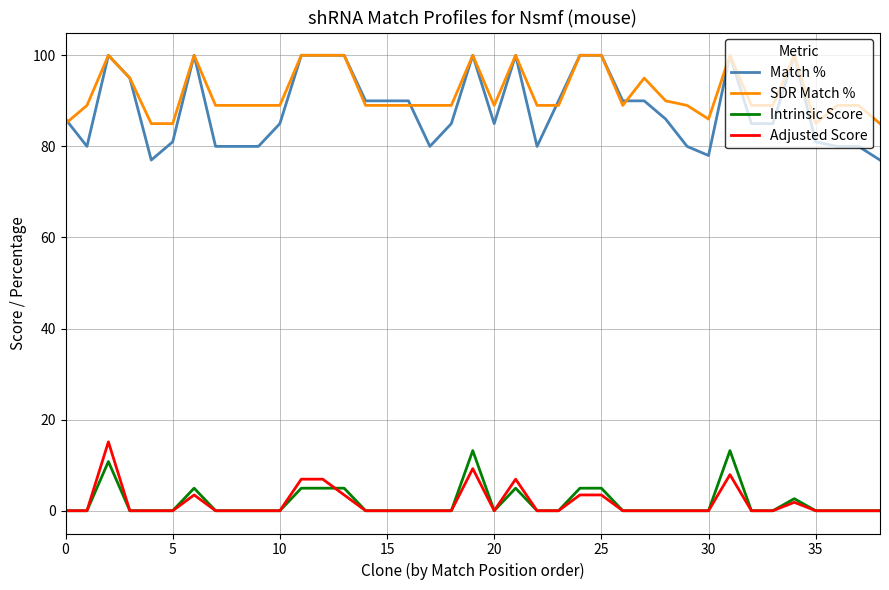

What is the highest value of the SDR Match % series?

100.0